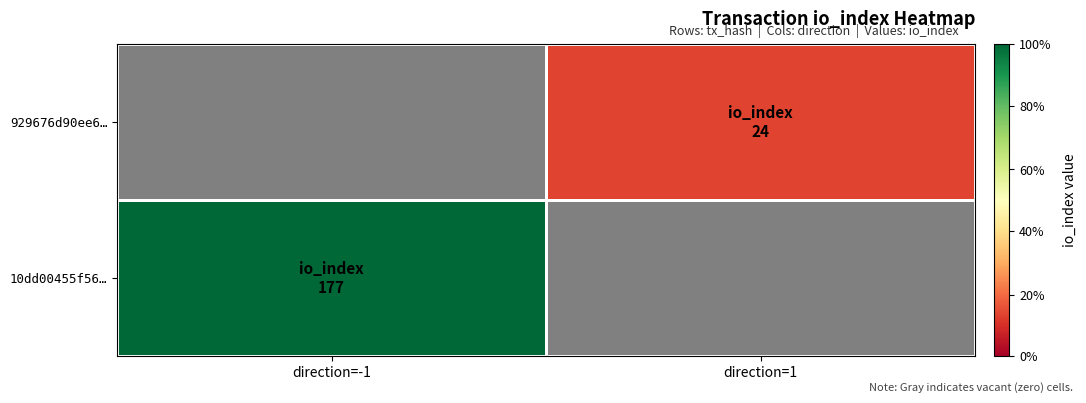

How many distinct data groups are displayed?

2